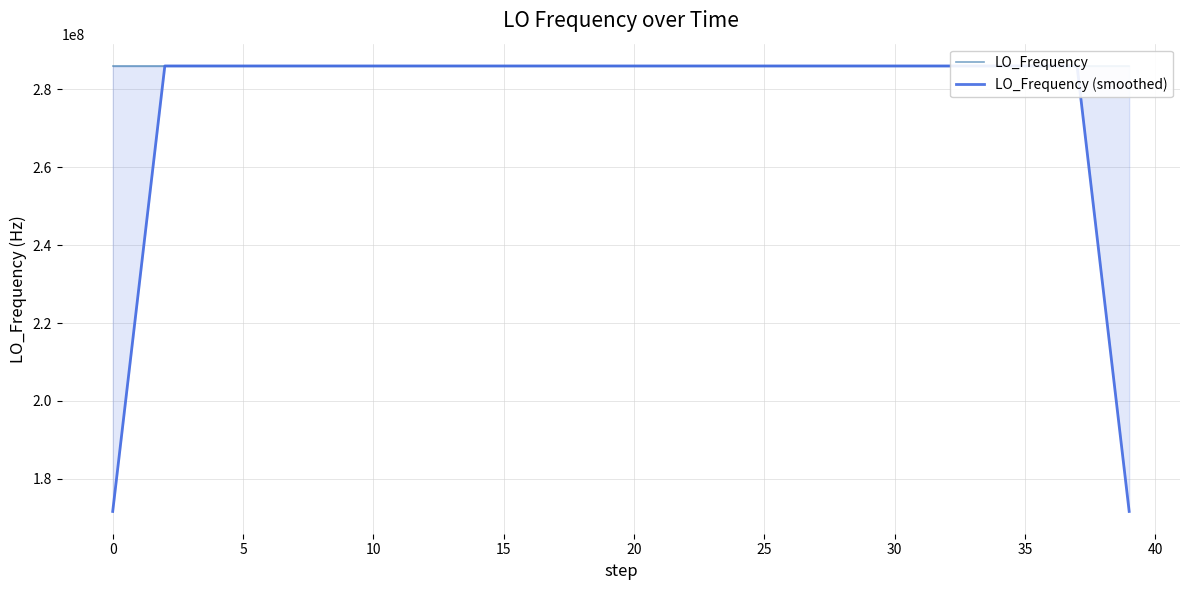

The LO_Frequency (smoothed) series shows 286046996.2 at 10. True or false?

True